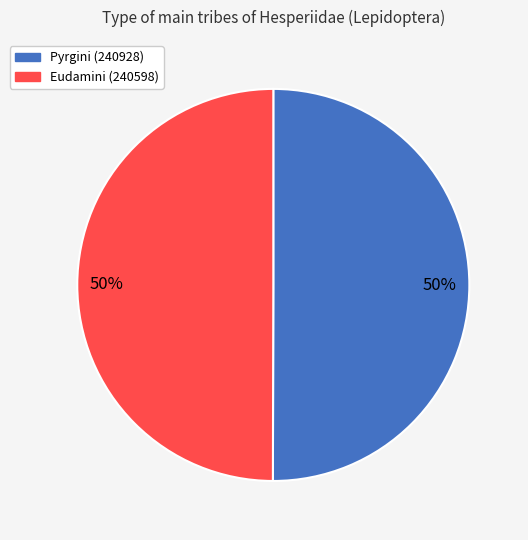

To the nearest percent, what percentage of the pie is Pyrgini (240928)?

50%